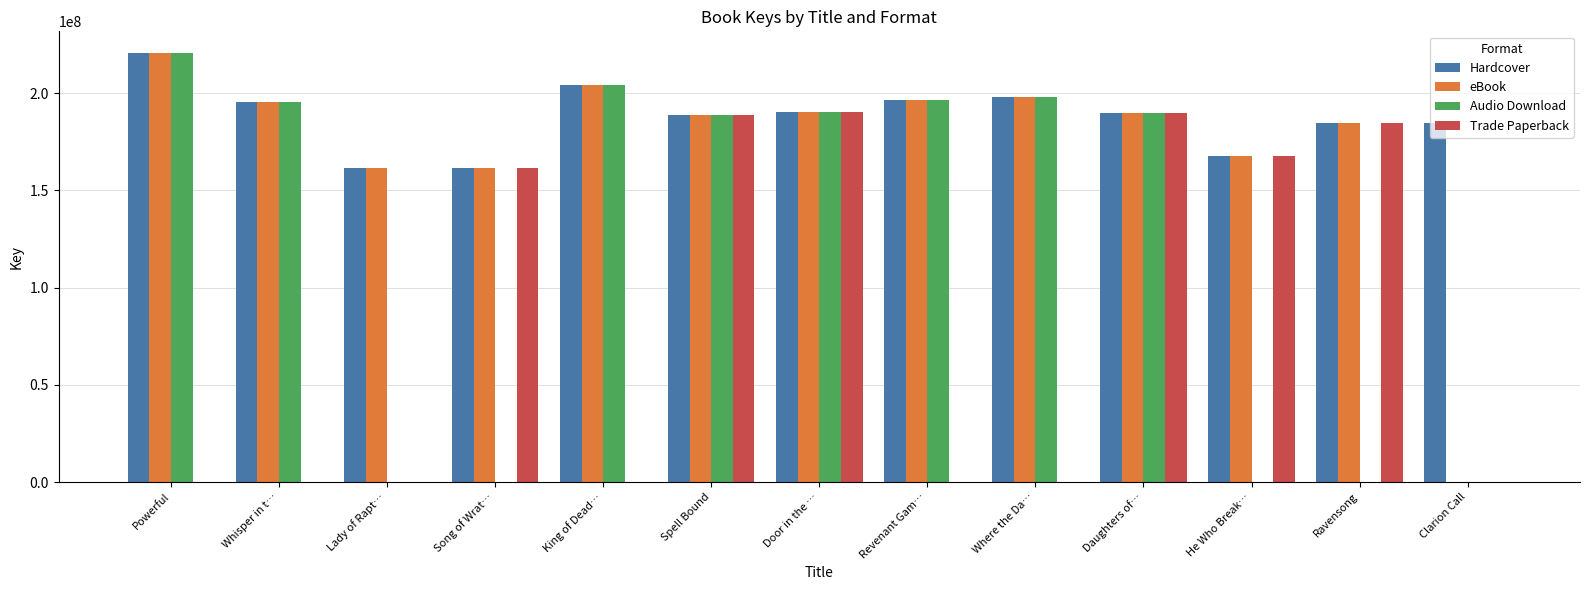

Which label corresponds to the largest value in the chart?

Powerful